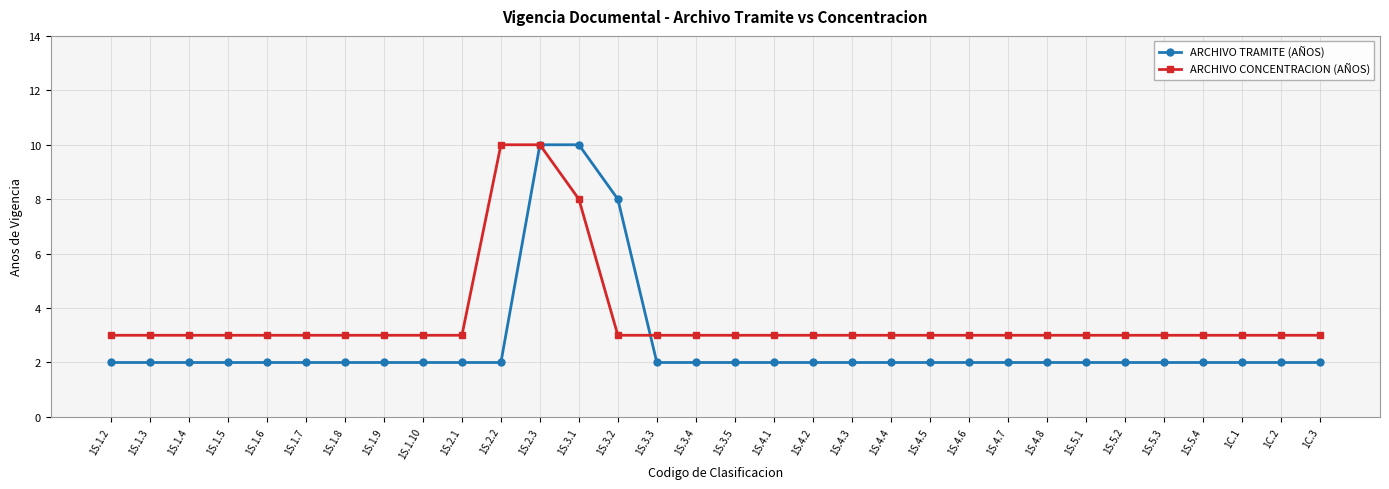

What is the lowest value of the ARCHIVO TRAMITE (AÑOS) series?

2